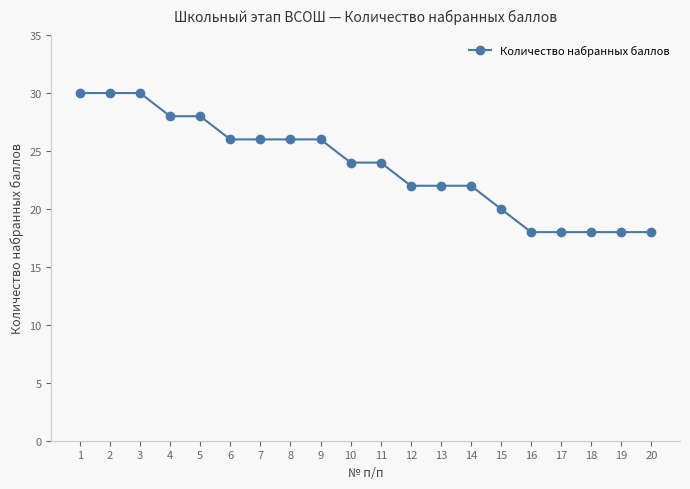

Count the values in the range 20 to 28.

12